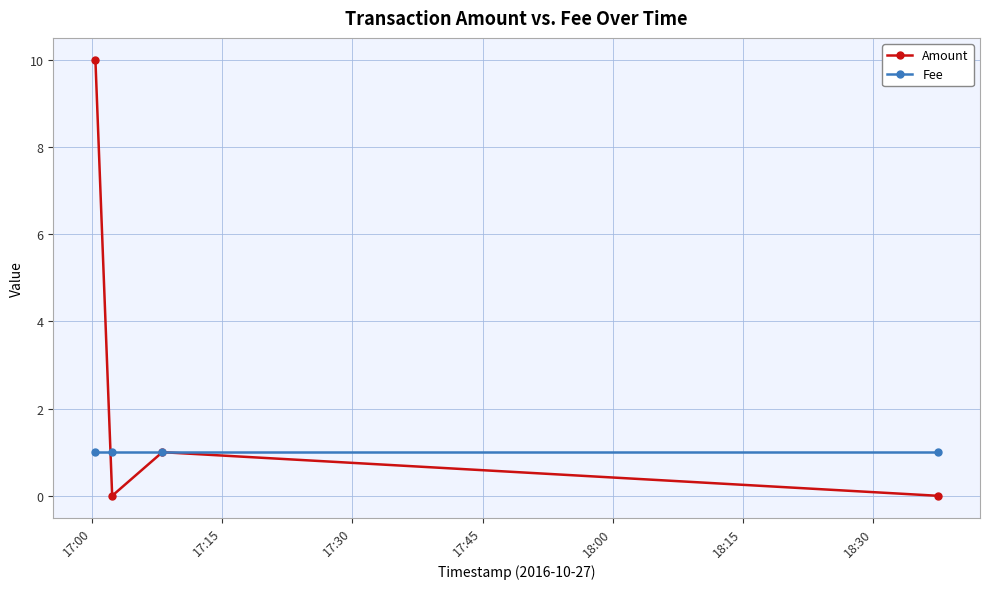

Which series has the widest spread of values?

Amount